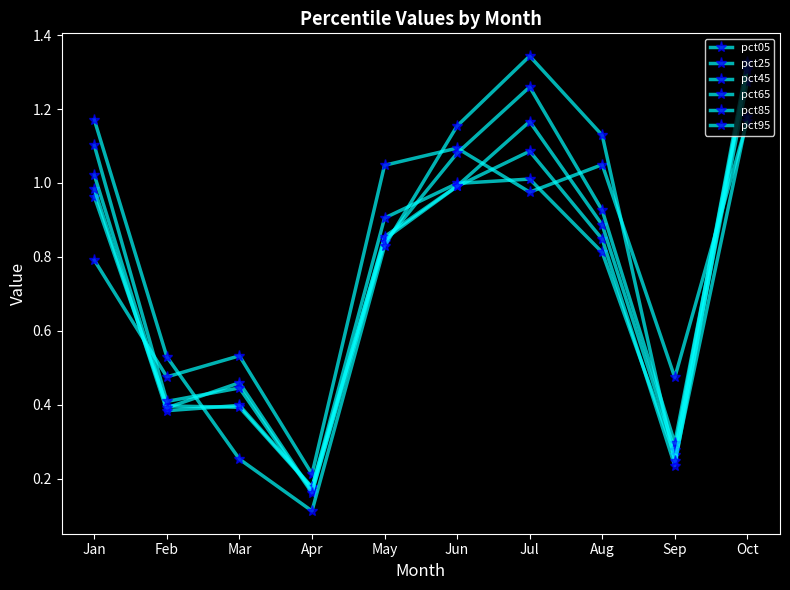

Reading left to right, transcribe all the data shown in this chart.

pct05: 0.8	0.5	0.5	0.2	1.0	1.1	1.0	1.0	0.5	1.2
pct25: 1.0	0.4	0.4	0.2	0.9	1.0	1.0	0.8	0.3	1.3
pct45: 1.0	0.4	0.4	0.2	0.8	1.0	1.1	0.8	0.2	1.3
pct65: 1.0	0.4	0.5	0.2	0.9	1.0	1.2	0.9	0.3	1.3
pct85: 1.1	0.4	0.4	0.2	0.8	1.1	1.3	0.9	0.3	1.3
pct95: 1.2	0.5	0.3	0.1	0.8	1.2	1.3	1.1	0.2	1.2